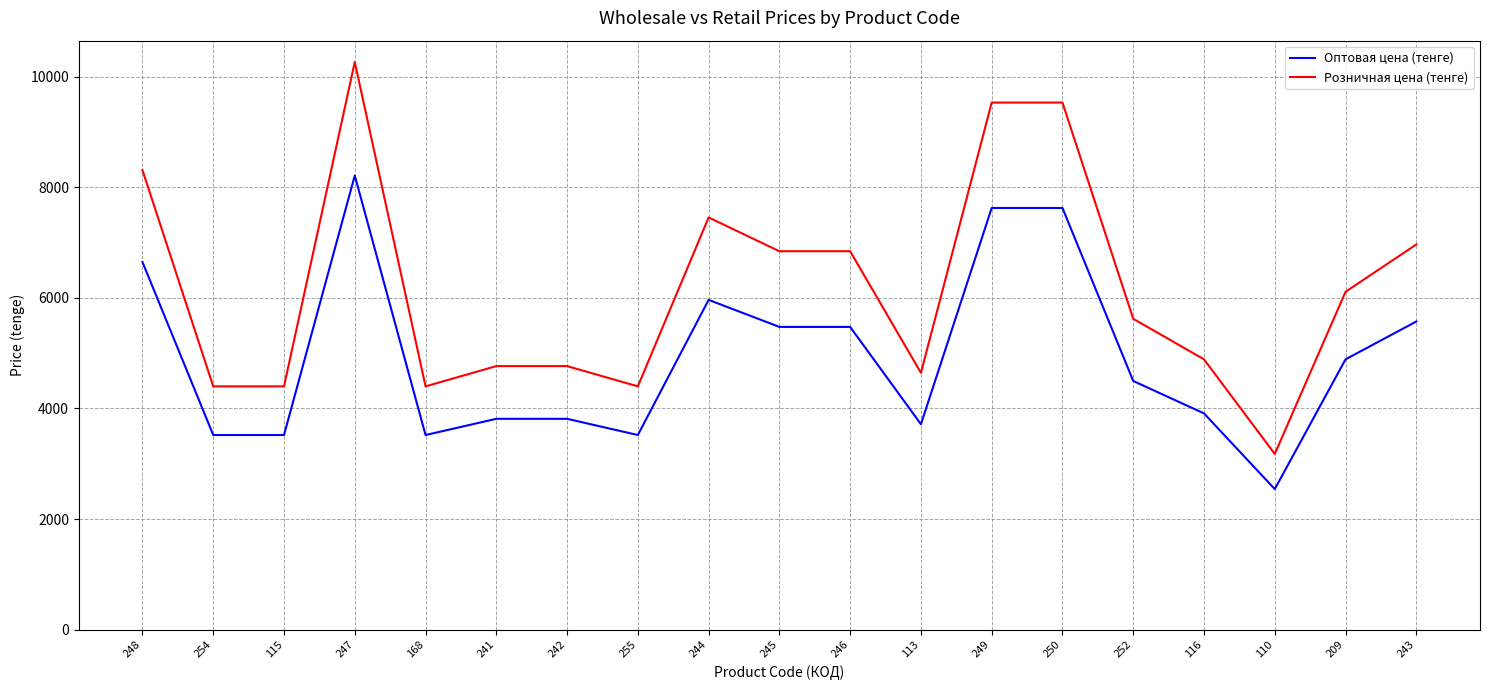

True or false: Розничная цена (тенге) and Оптовая цена (тенге) cross at least once.

False